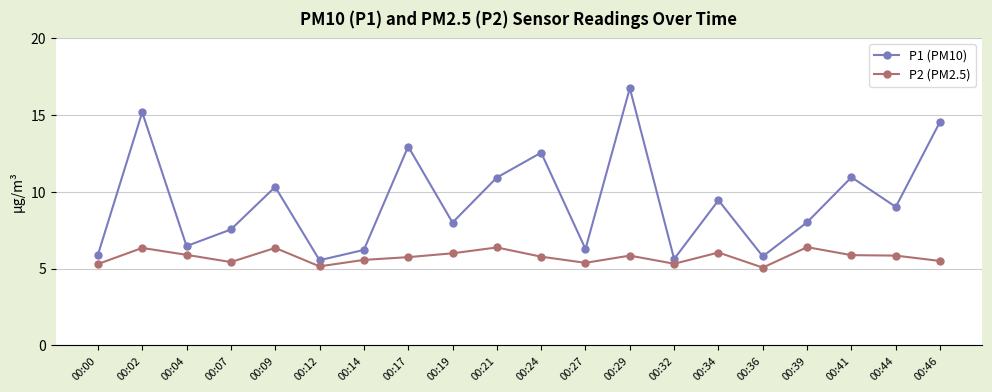

Between 00:17 and 00:39, which series saw the biggest shift?

P1 (PM10)